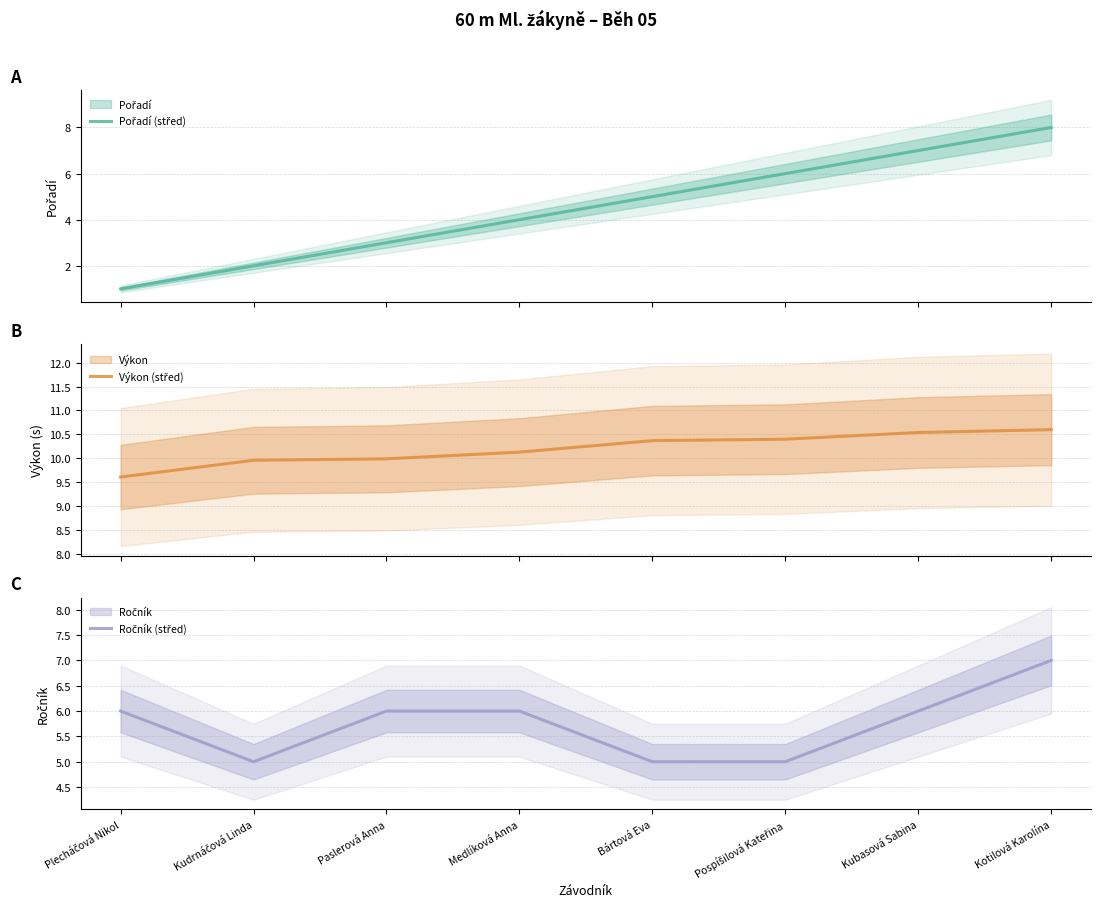

Count the Ročník (střed) values in the range 5 to 6.

7